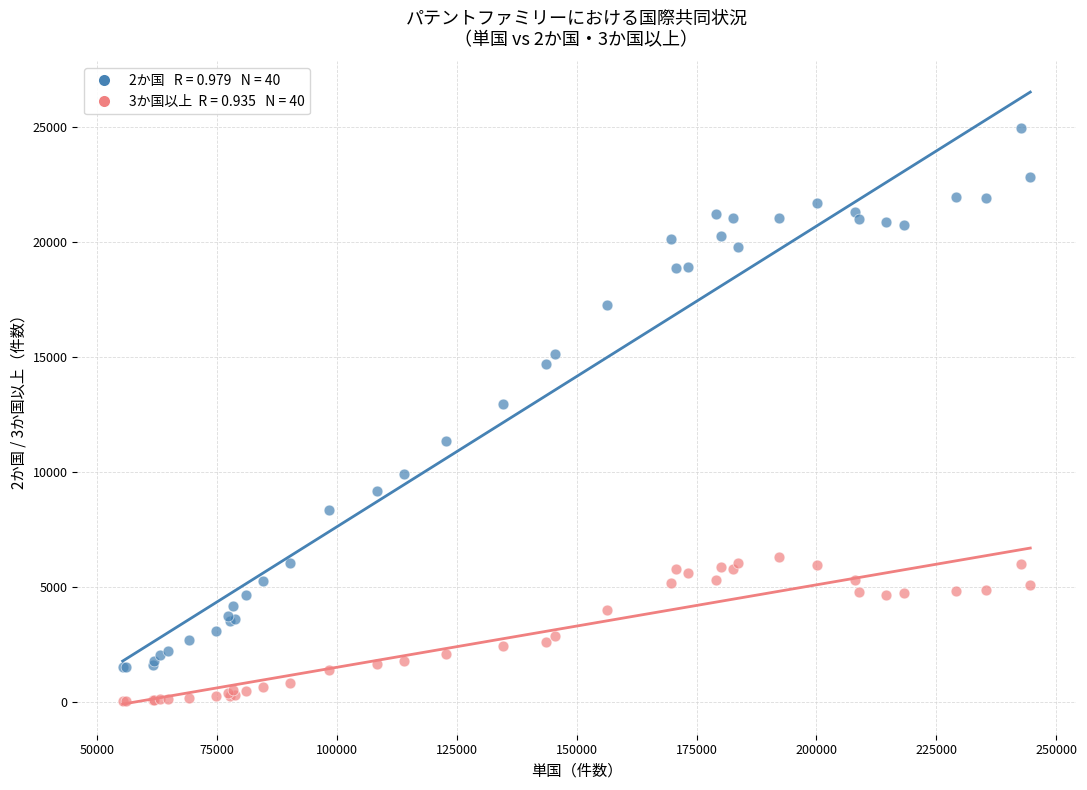

Across all series, what Y value is closest to 12521?

12954